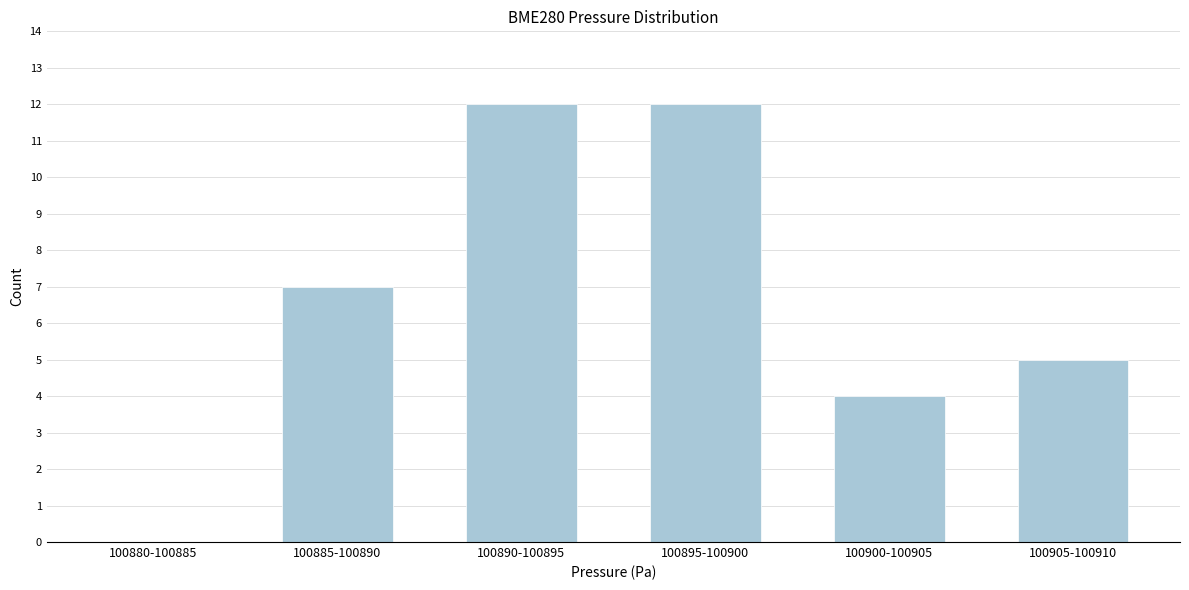

Reading left to right, what are all the values shown in this chart?

100880-100885=0	100885-100890=7	100890-100895=12	100895-100900=12	100900-100905=4	100905-100910=5